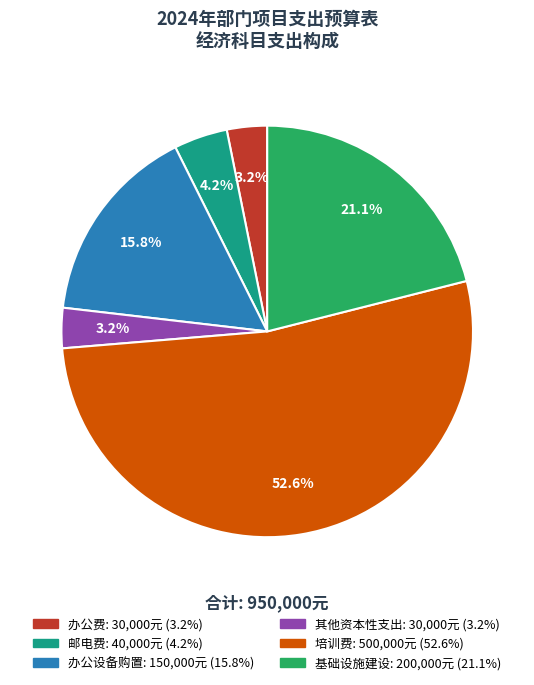

Is the sum of 基础设施建设 and 办公设备购置 greater than half?

No